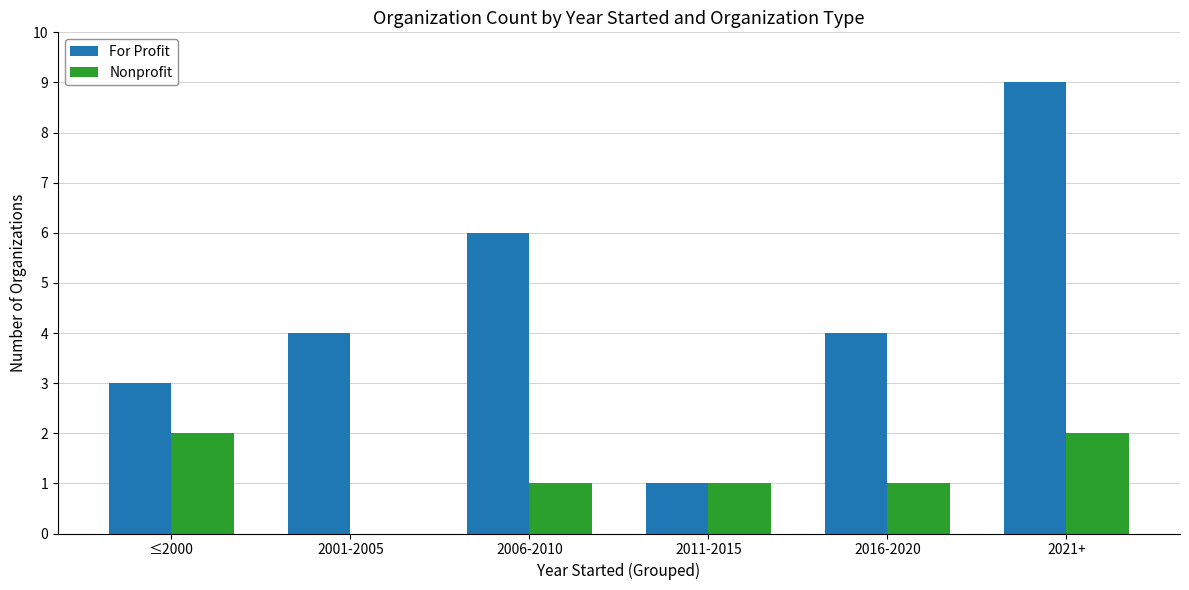

Which series has the widest spread of values?

For Profit